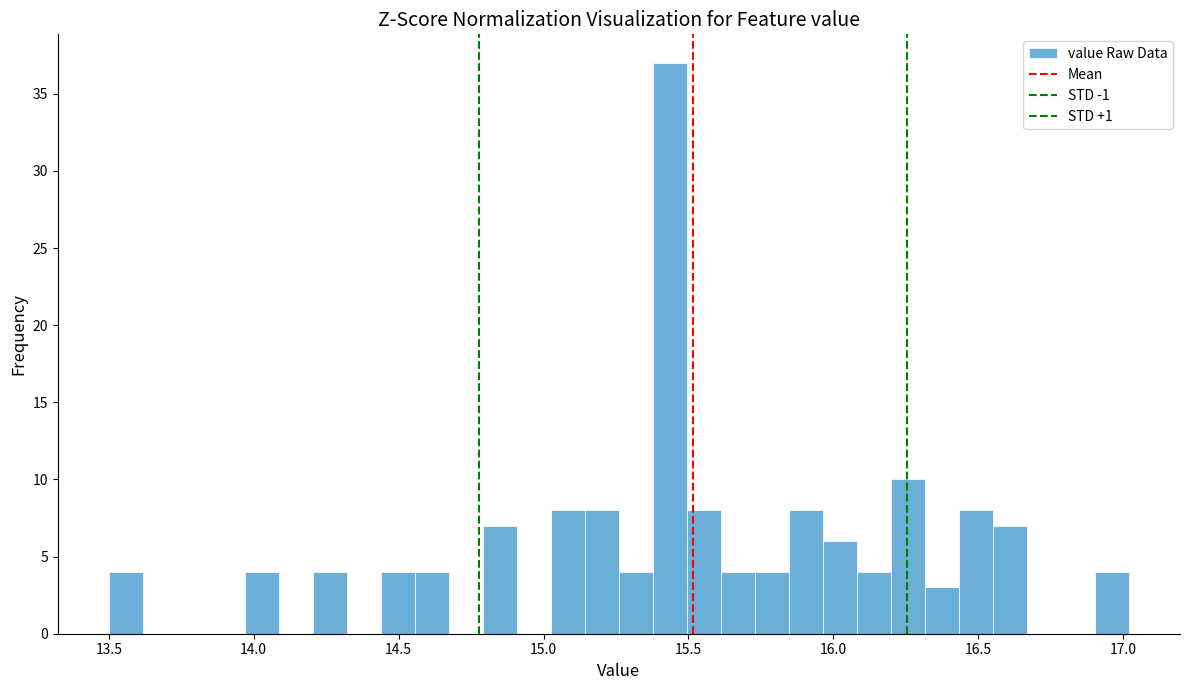

Read against the x-axis, roughly where is the centre of the tallest bar?

15.45